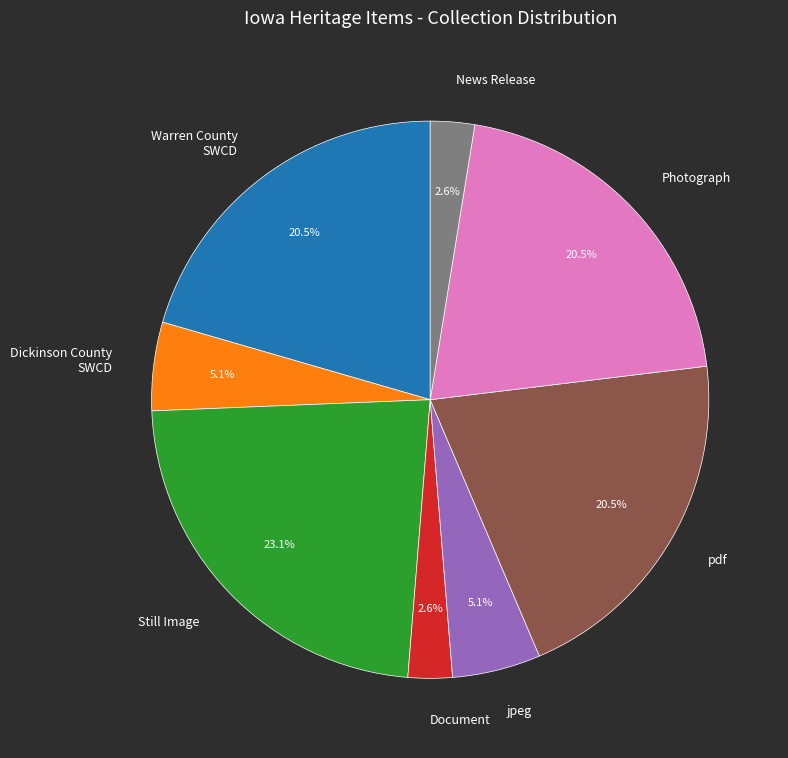

What is the largest slice in the pie chart?

Still Image